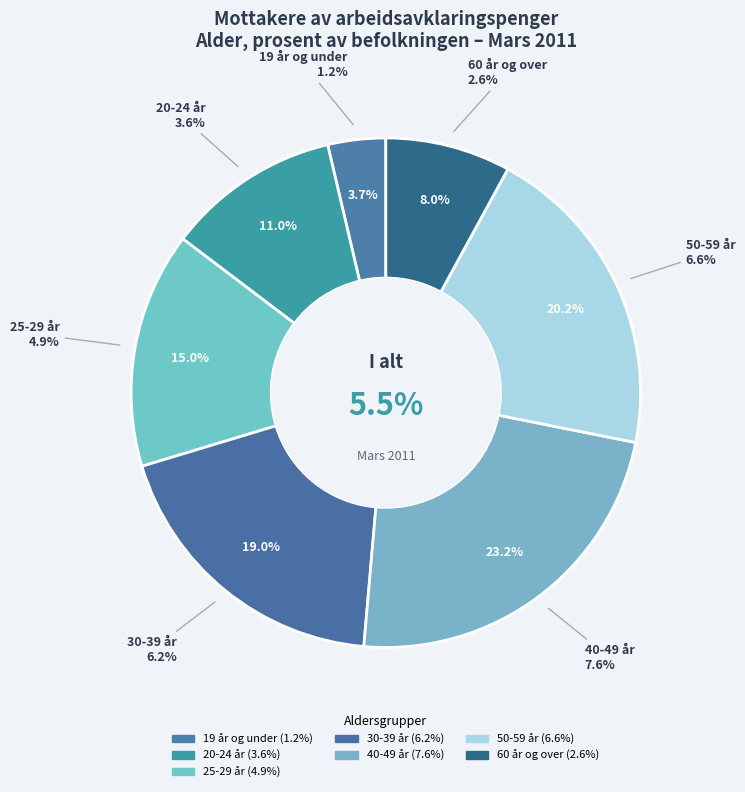

Which has a higher value, 30-39 år or 20-24 år?

30-39 år